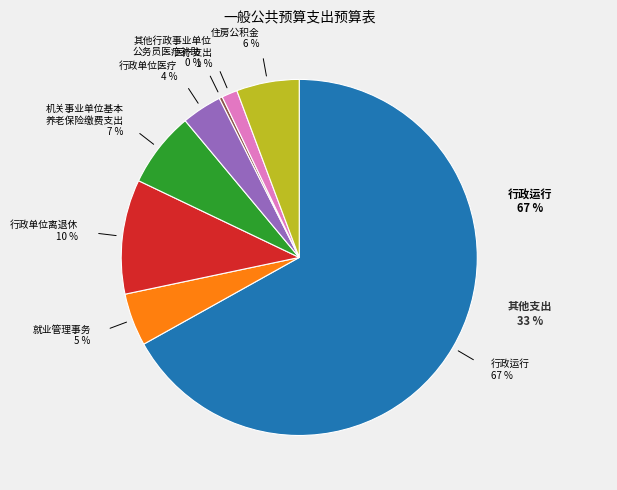

To the nearest percent, what is the difference between the largest and smallest slice percentages?

67%